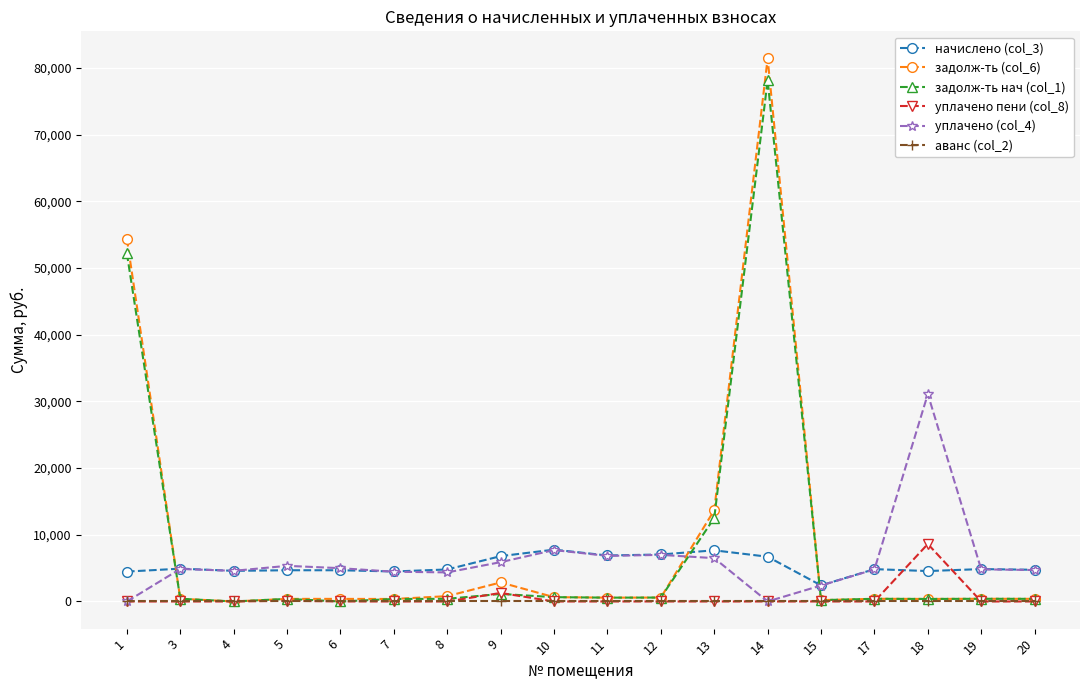

How many data points in задолж-ть нач (col_1) are less than 404?

8